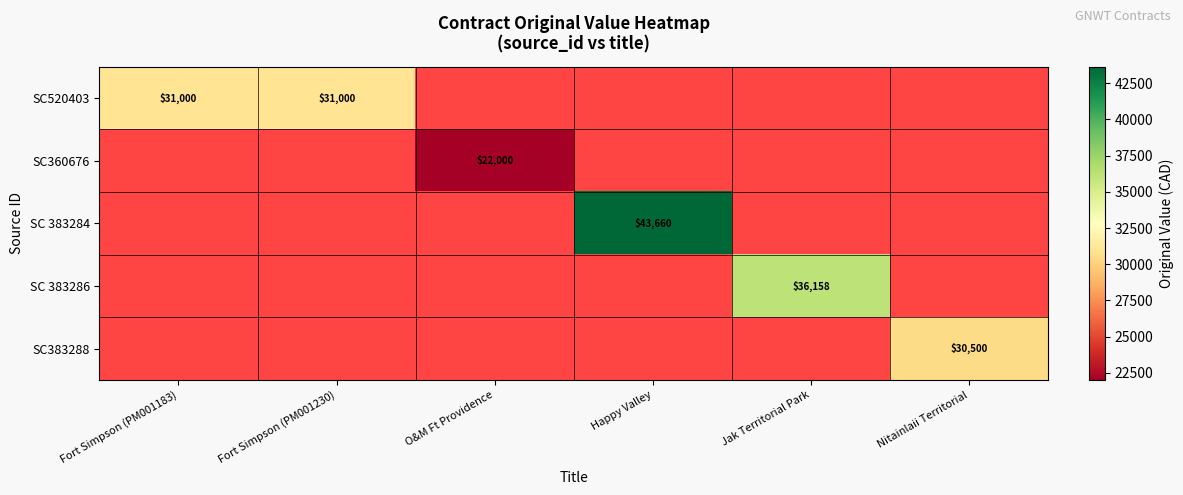

Is the value of SC 383284 at Happy Valley greater than the value of SC520403 at Fort Simpson (PM001183)?

Yes